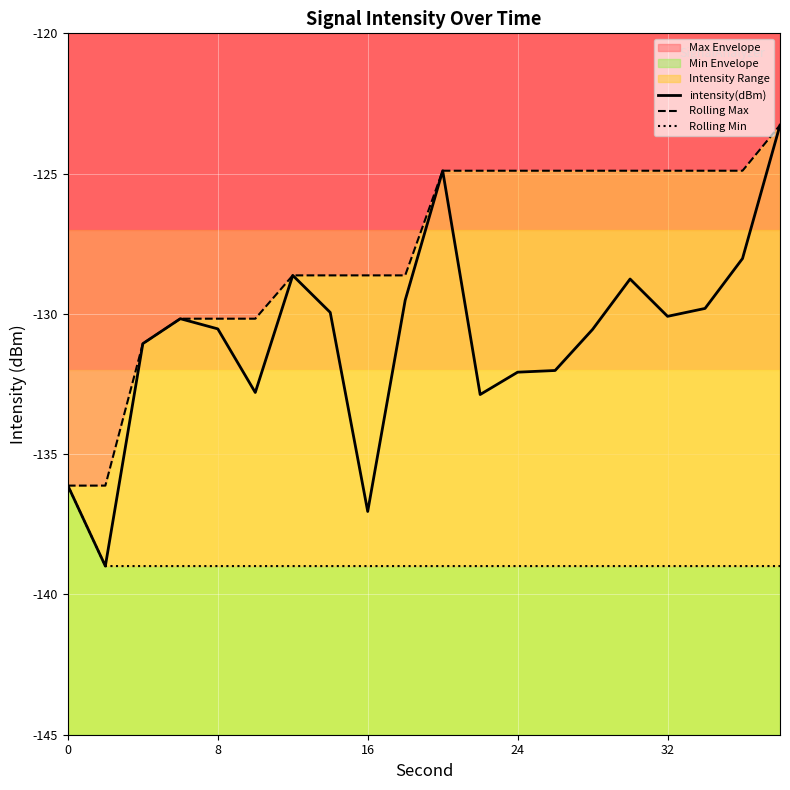

How many lines are shown in the chart?

3